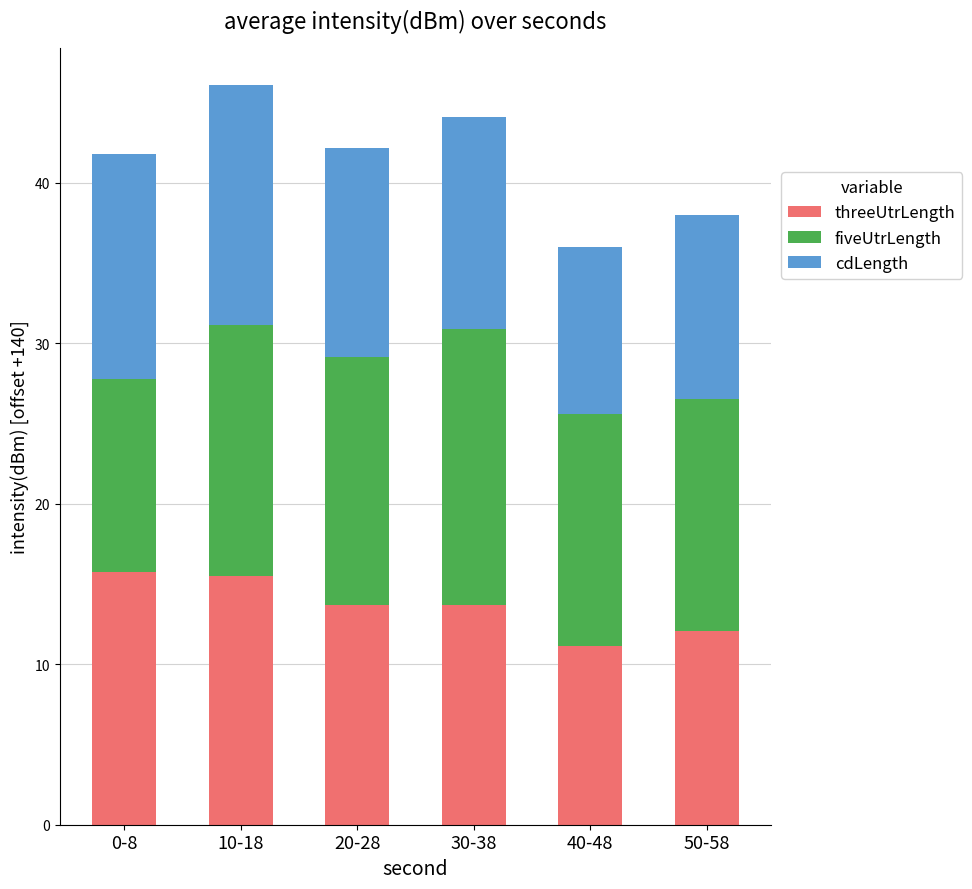

Is it true that threeUtrLength equals 15.5 at 10-18?

True